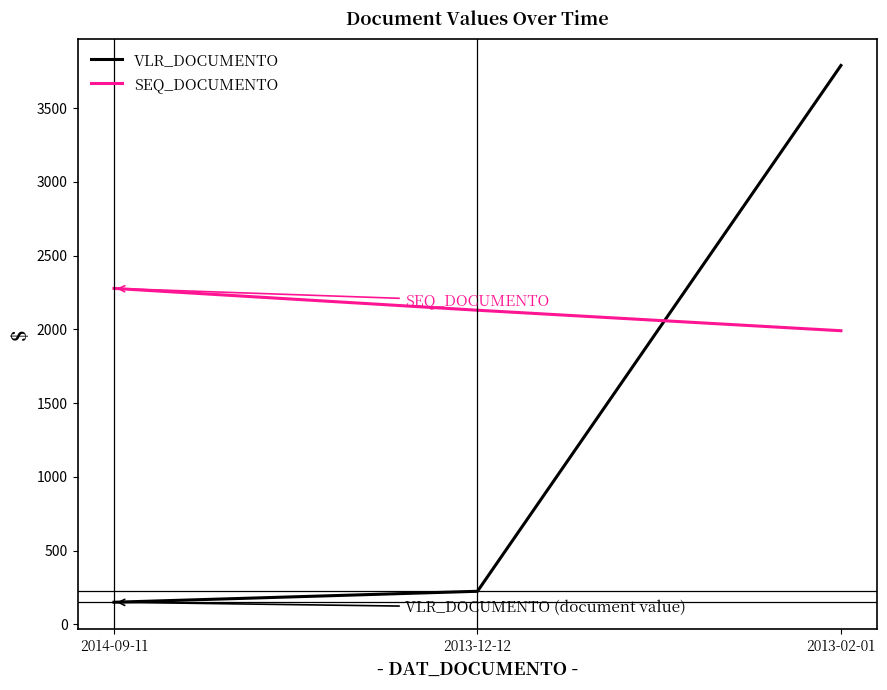

Which category has the lowest value across all series?

2014-09-11